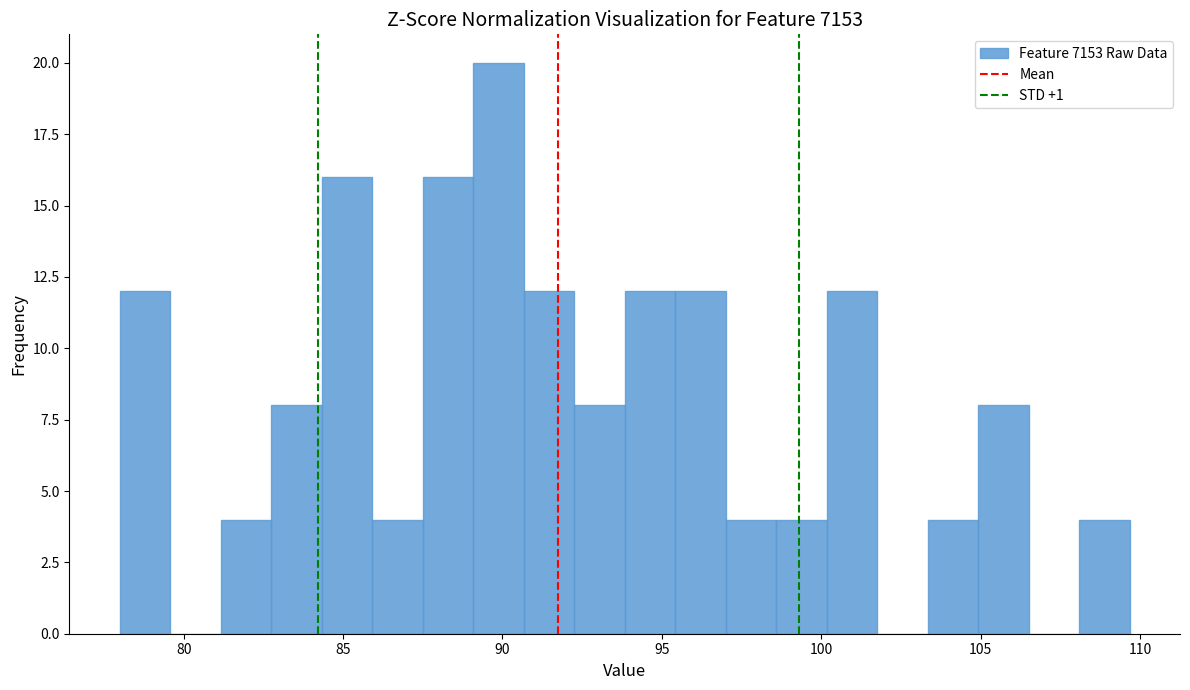

Read against the x-axis, roughly where is the centre of the tallest bar?

90.0